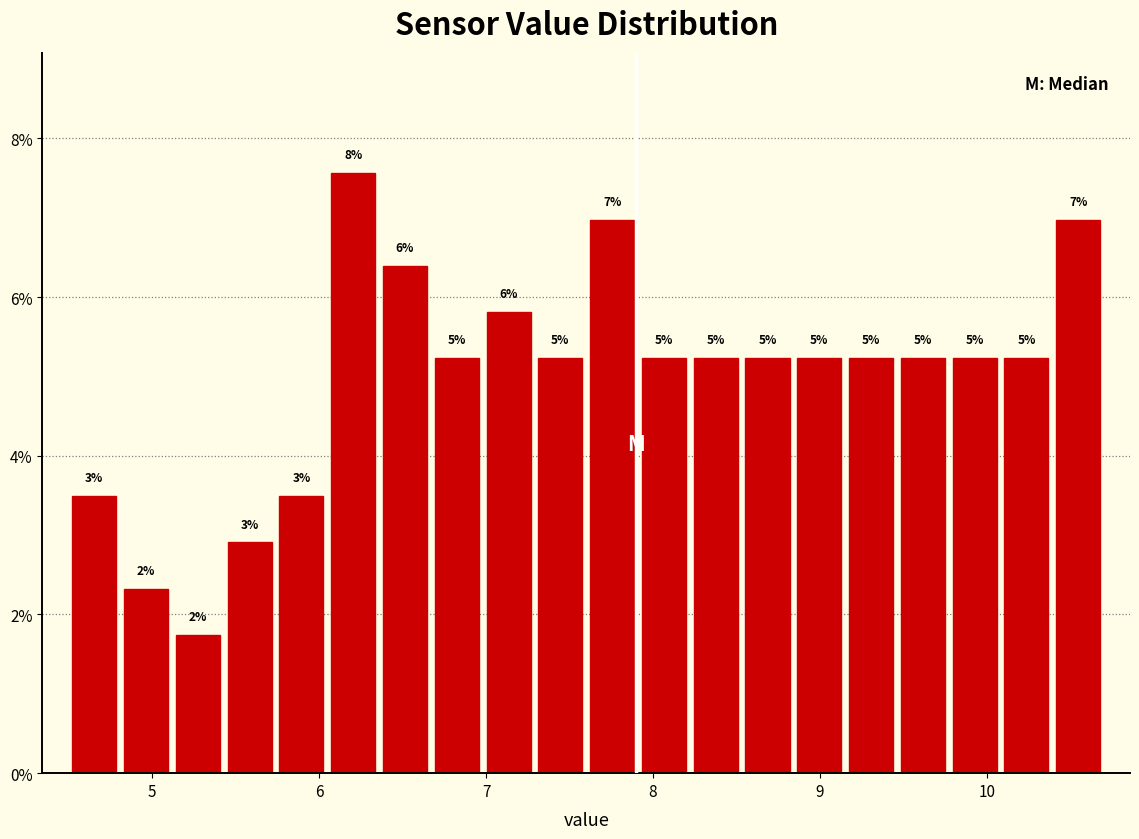

Around what value on the x-axis is the tallest bar? Give the approximate position of its centre, as read against the axis.

6.2